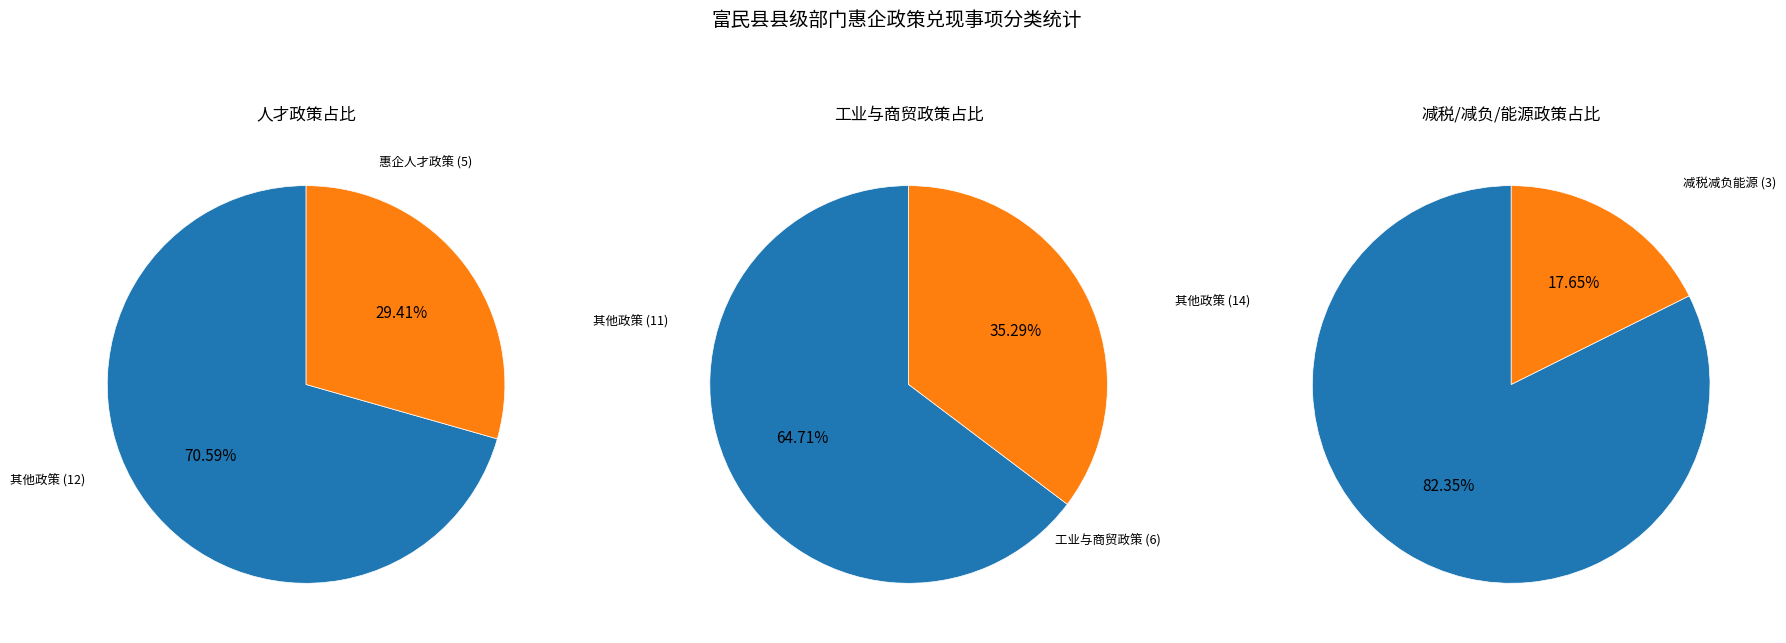

Does 商贸类政策 account for over 50% of the chart?

No